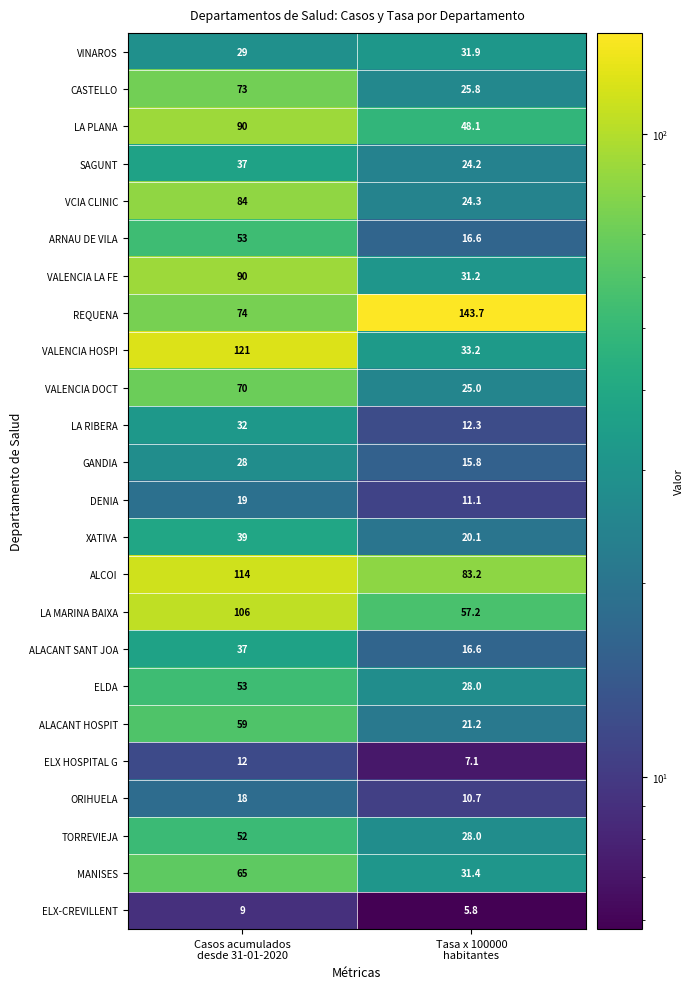

What is the average value of the CASTELLO series?

49.4